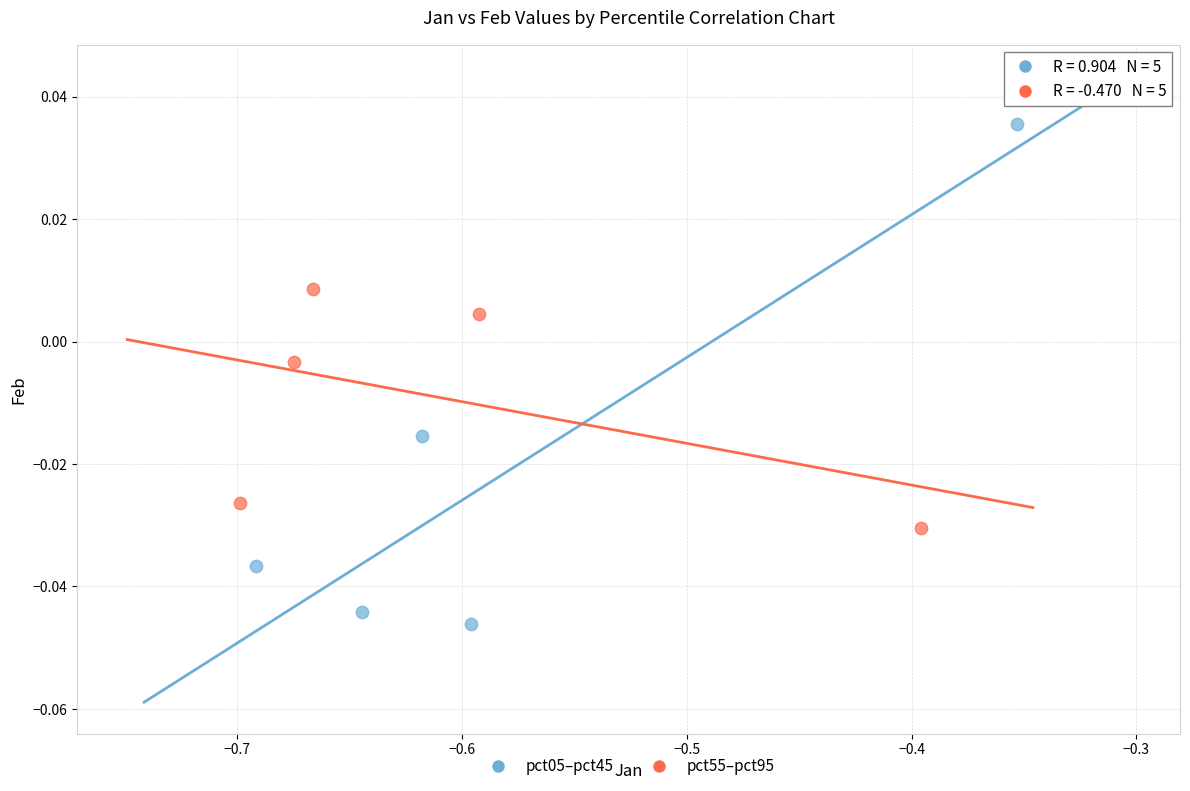

Which series contains the highest Y value?

pct05–pct45